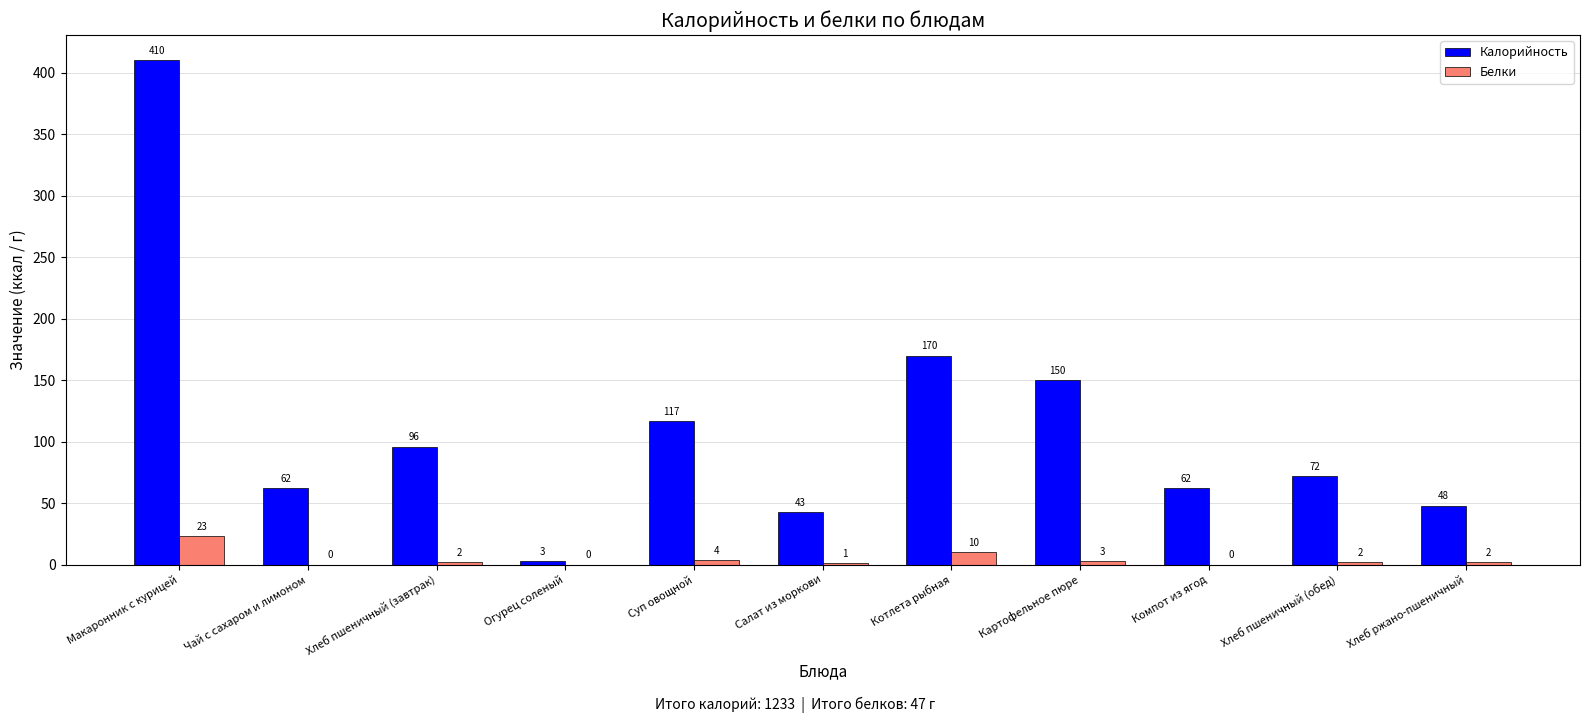

The value of Калорийность at Котлета рыбная is 170. True or false?

True